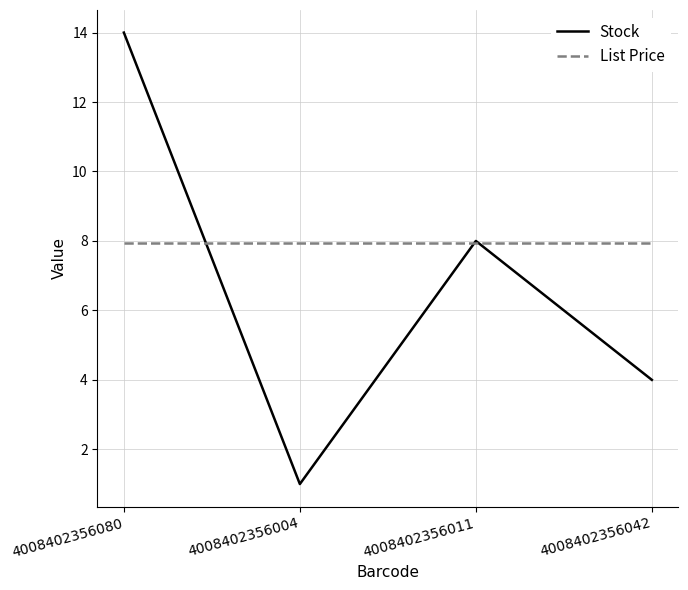

Between which two adjacent categories do List Price and Stock first intersect?

4008402356080 and 4008402356004